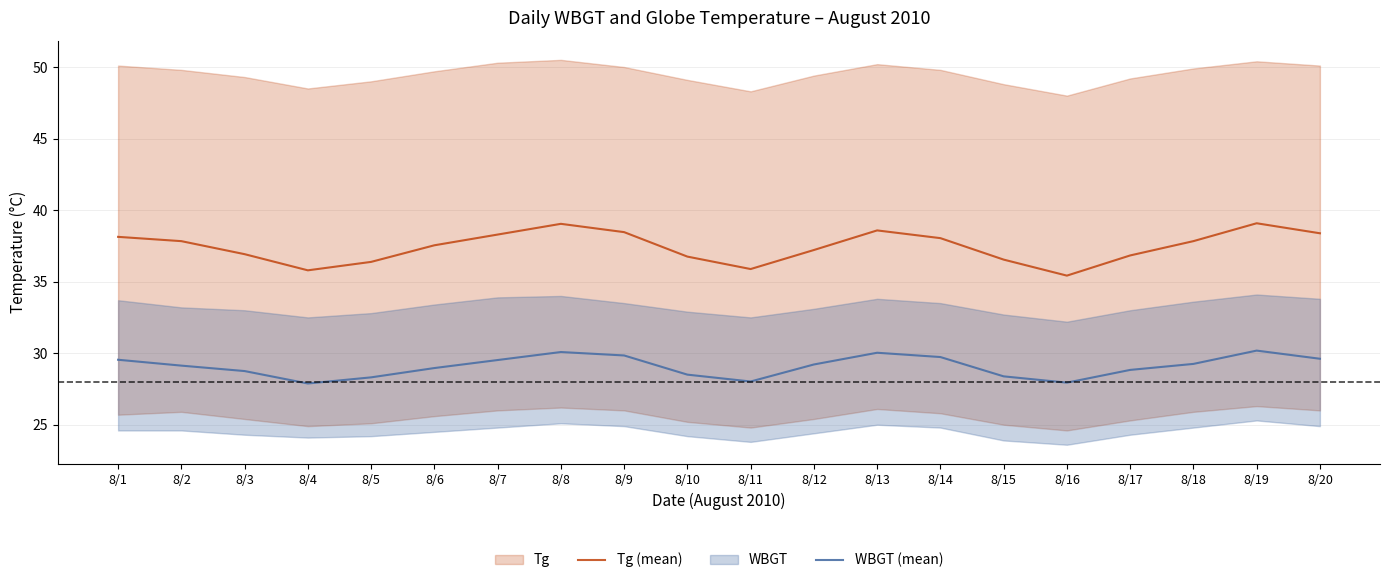

Rank the categories by Tg (mean) value from lowest to highest.

8/16, 8/4, 8/11, 8/5, 8/15, 8/10, 8/17, 8/3, 8/12, 8/6, 8/2, 8/18, 8/14, 8/1, 8/7, 8/20, 8/9, 8/13, 8/8, 8/19